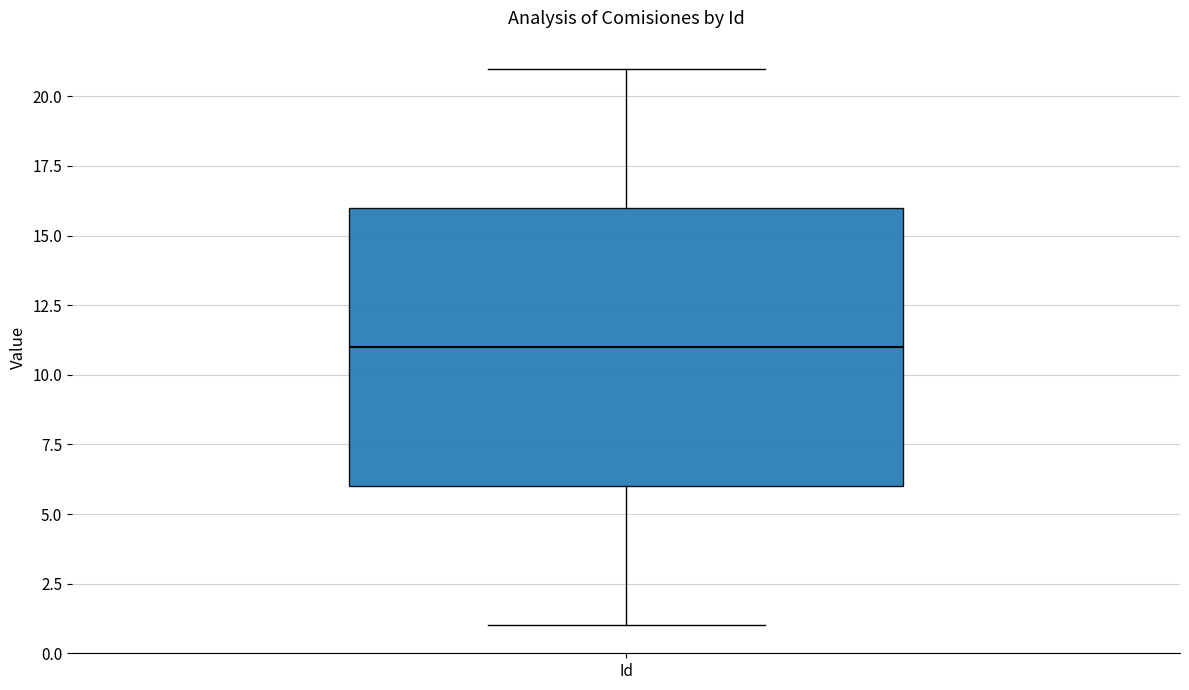

Read this box plot against the y-axis: the position of the median line, the range covered by the box, and the ends of both whiskers. The values are not printed on the chart, so give them approximately, as read against the axis.

median 11, box 6 to 16, whiskers 1 to 21